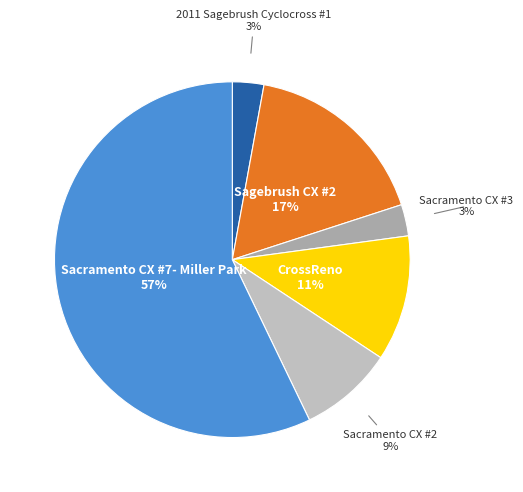

How many slices are in this pie chart?

6